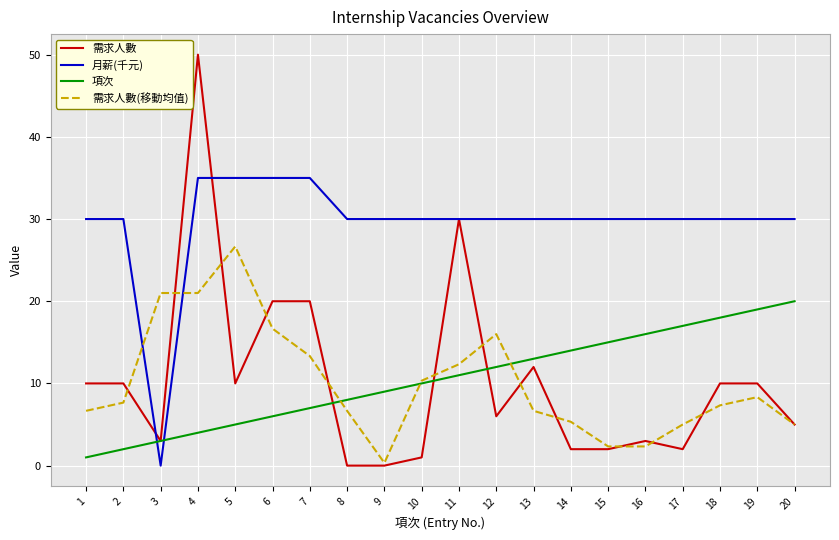

What is the difference between the highest and lowest values at 11?

19.0